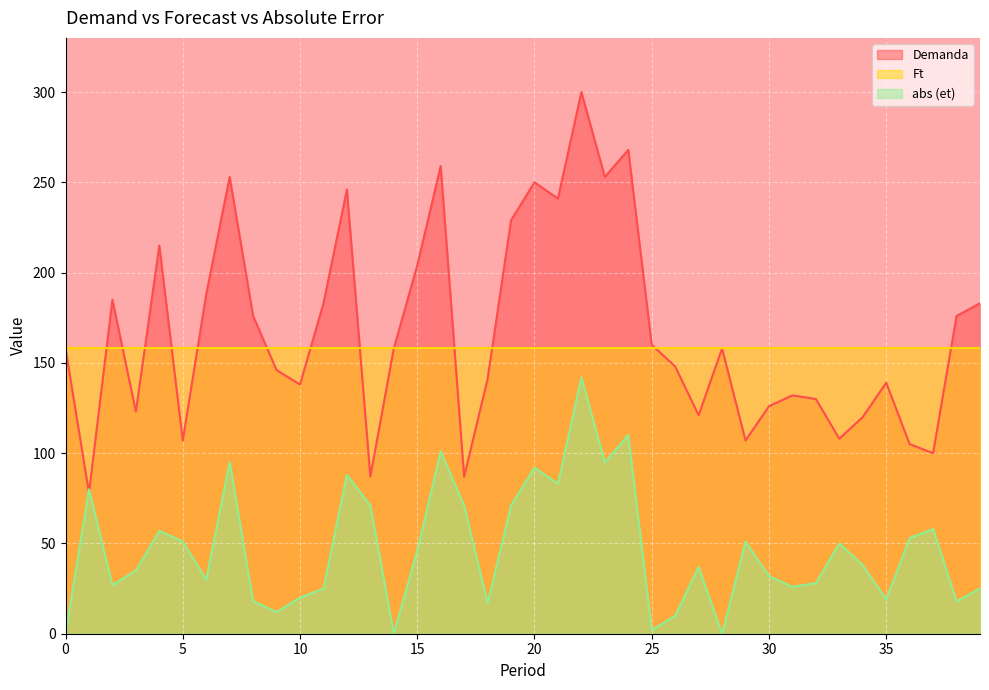

Between 22 and 27, which series saw the biggest shift?

Demanda